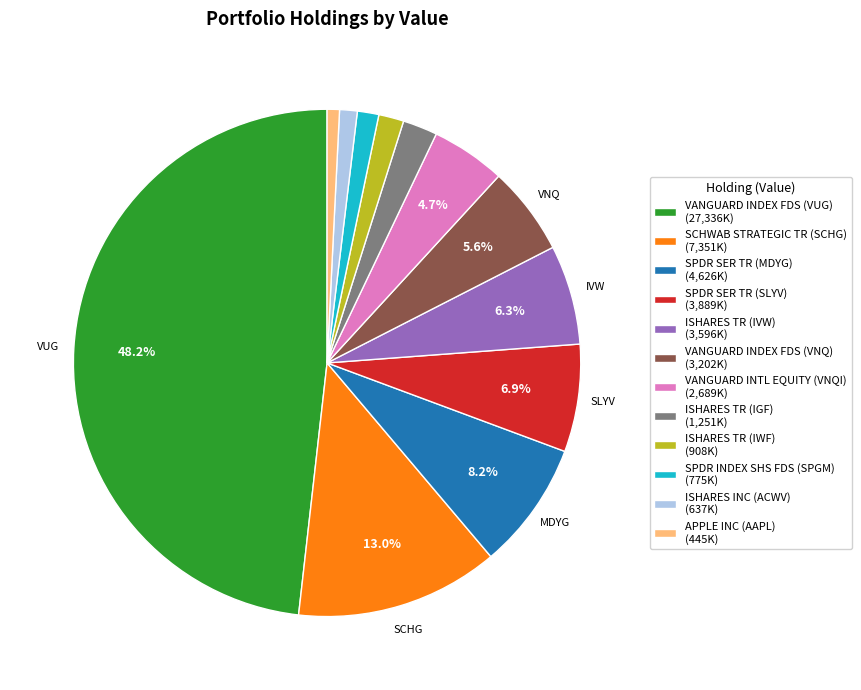

What is the largest slice in the pie chart?

VANGUARD INDEX FDS (VUG)